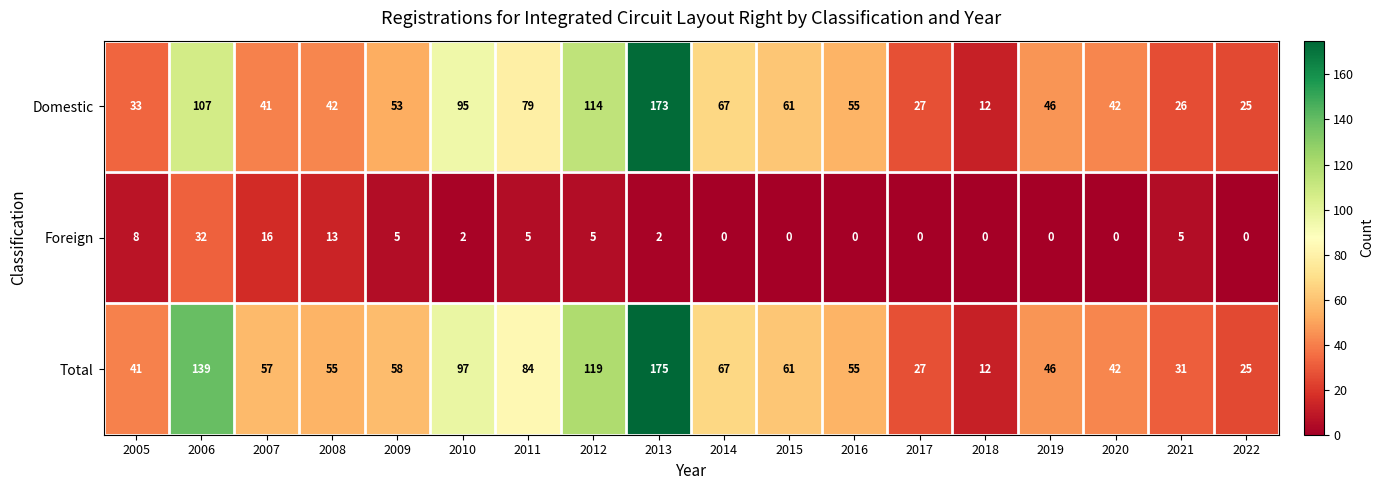

What is the average value of the Foreign series?

5